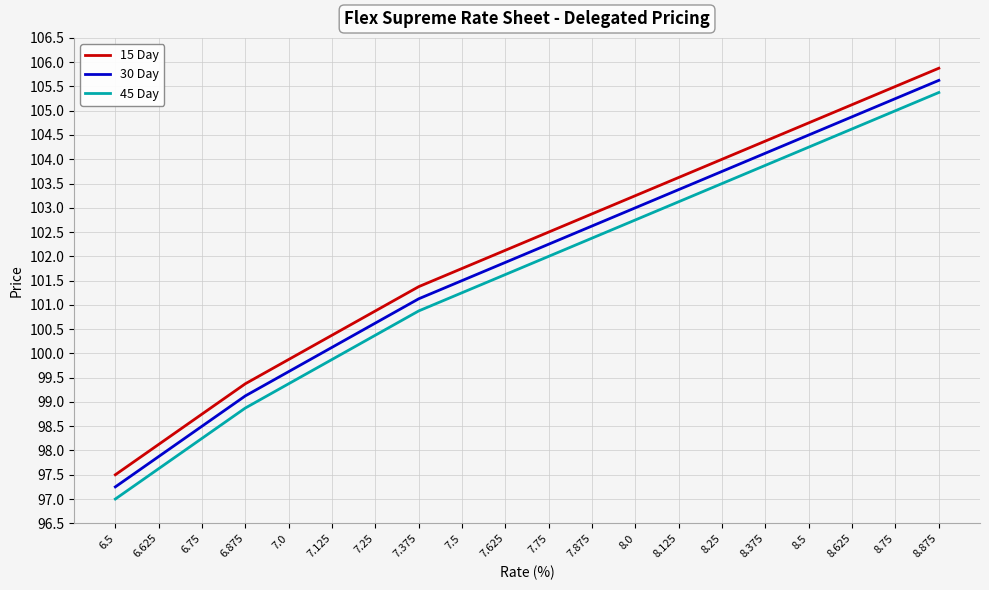

Is the value of 30 Day at 8.25 greater than the value of 45 Day at 7.0?

Yes